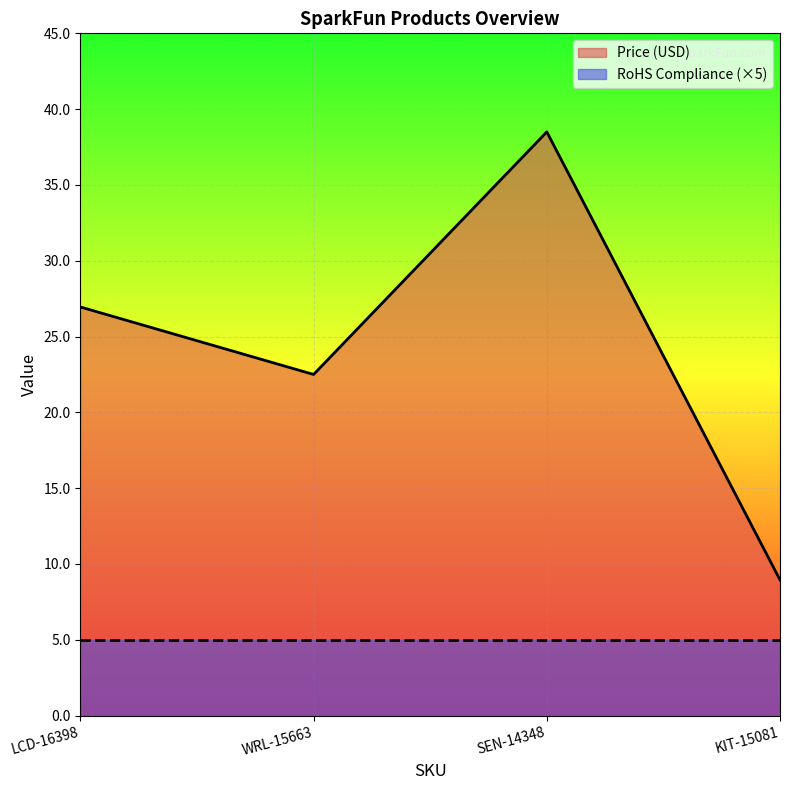

Does the chart display data point markers on the line(s)?

No